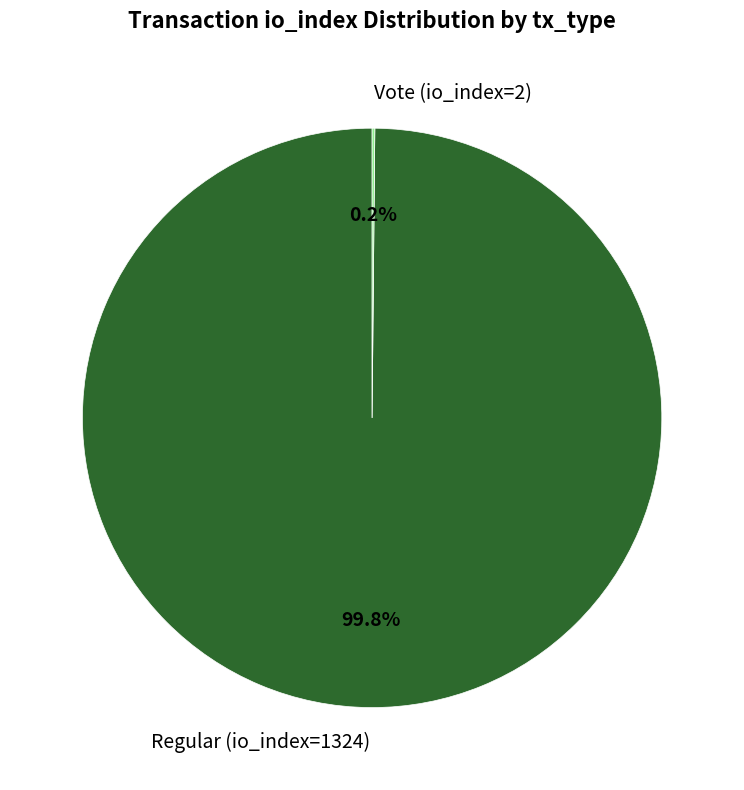

To the nearest percent, what portion does Regular (io_index=1324) represent?

100%